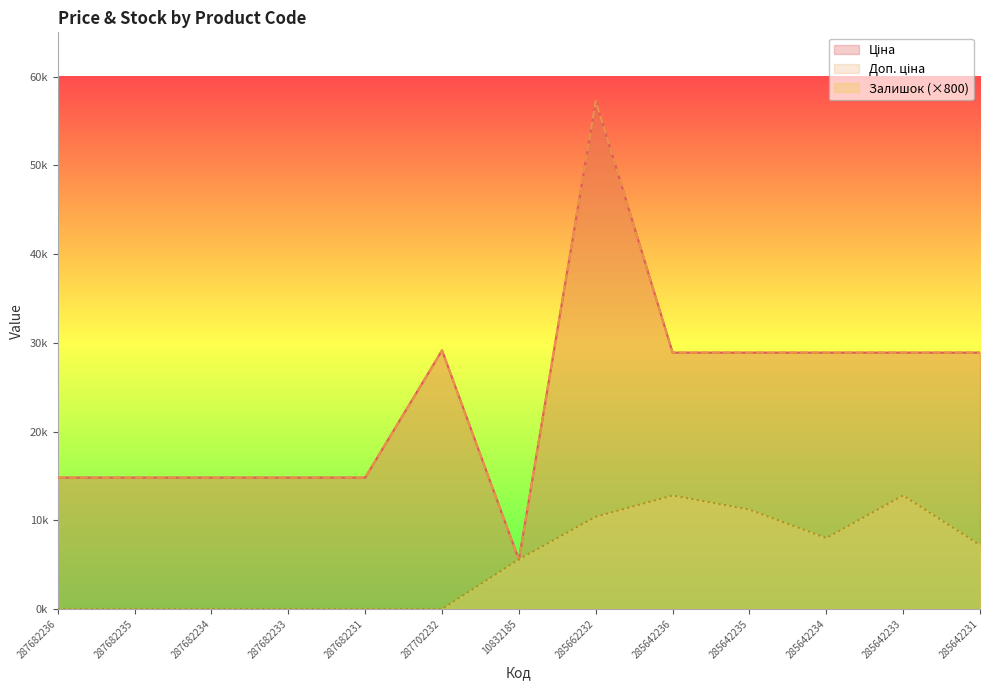

How many interior local valleys does the Залишок series have?

1